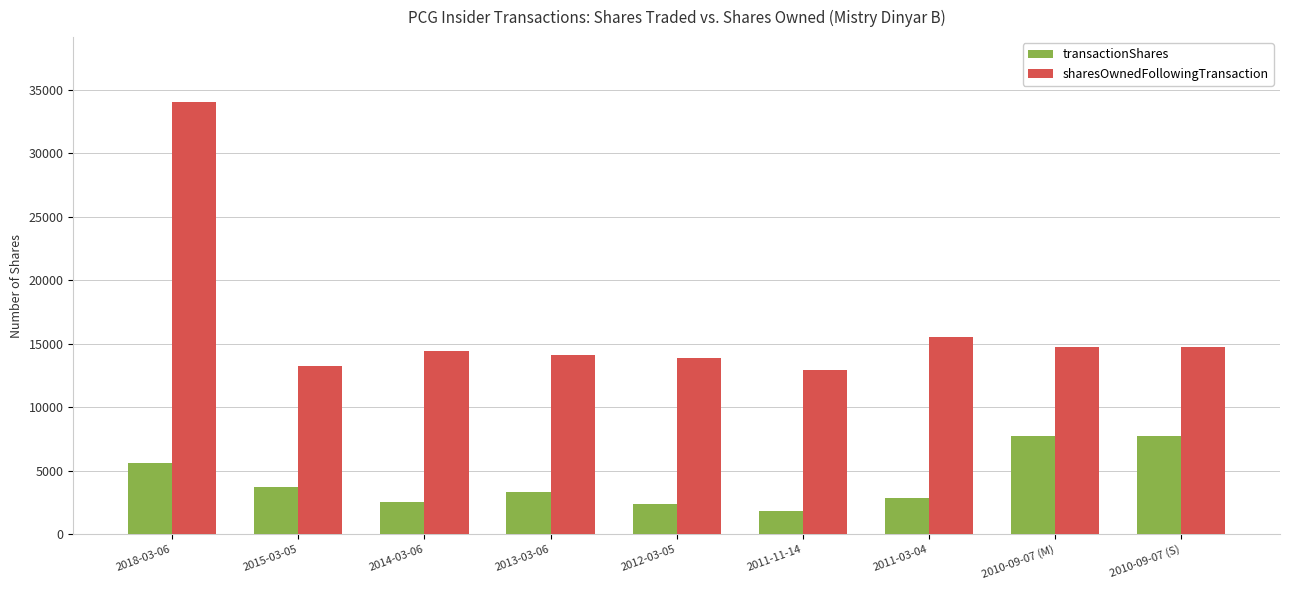

Which series has the widest spread of values?

sharesOwnedFollowingTransaction